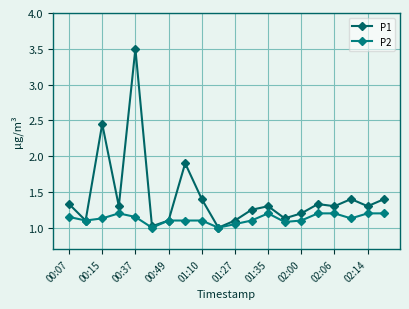

How many data points does each series have?

20